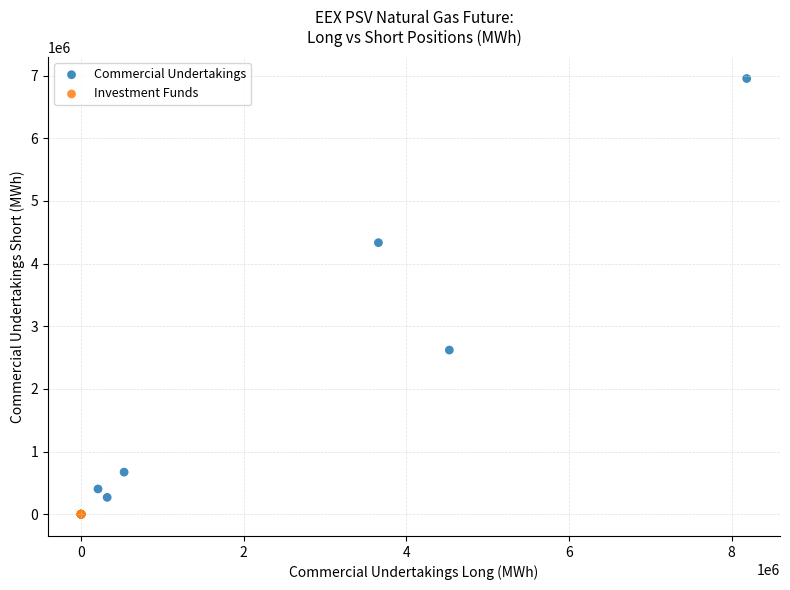

Which series contains the highest Y value?

Commercial Undertakings